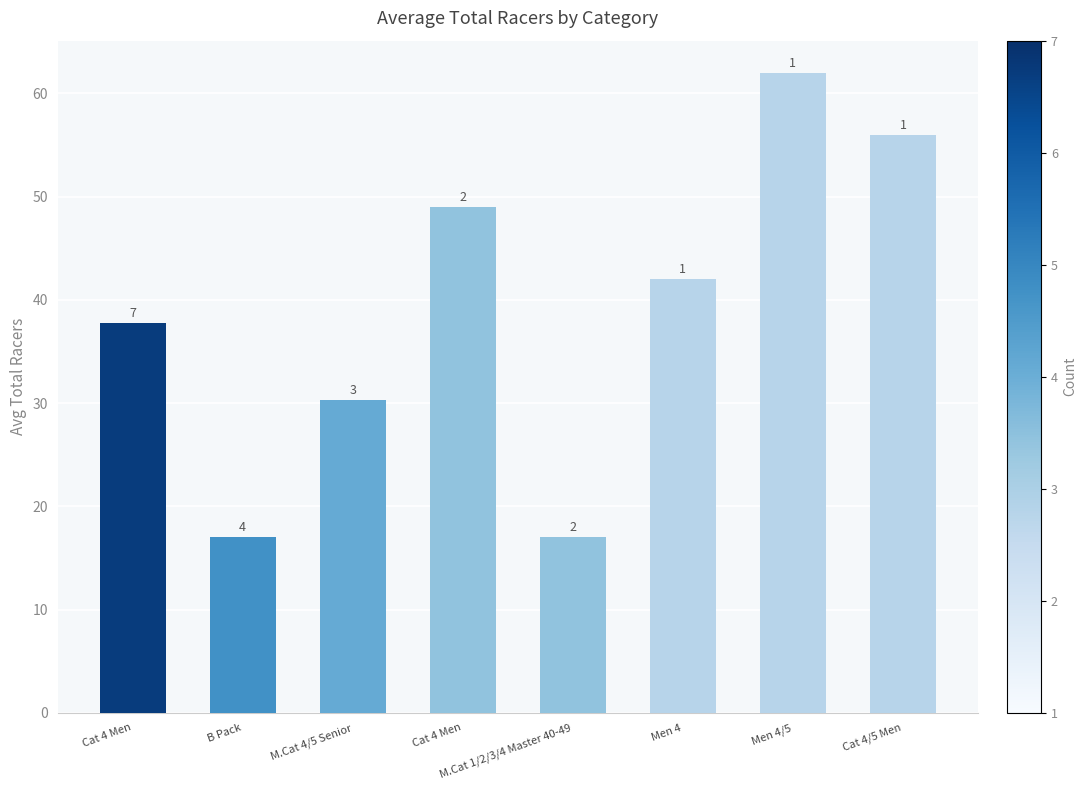

What is the label of the 8th bar from the left?

Cat 4/5 Men